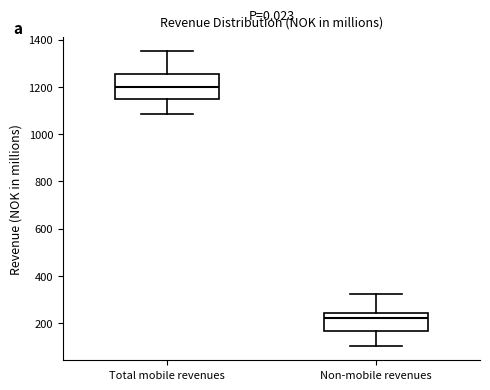

Reading left to right, read every box against the y-axis: the position of its median line, the range the box covers, and the ends of its whiskers. The values are not printed on the chart, so give them approximately, as read against the axis.

Total mobile revenues: median 1200, box 1140 to 1260, whiskers 1080 to 1360
Non-mobile revenues: median 220, box 160 to 240, whiskers 100 to 320